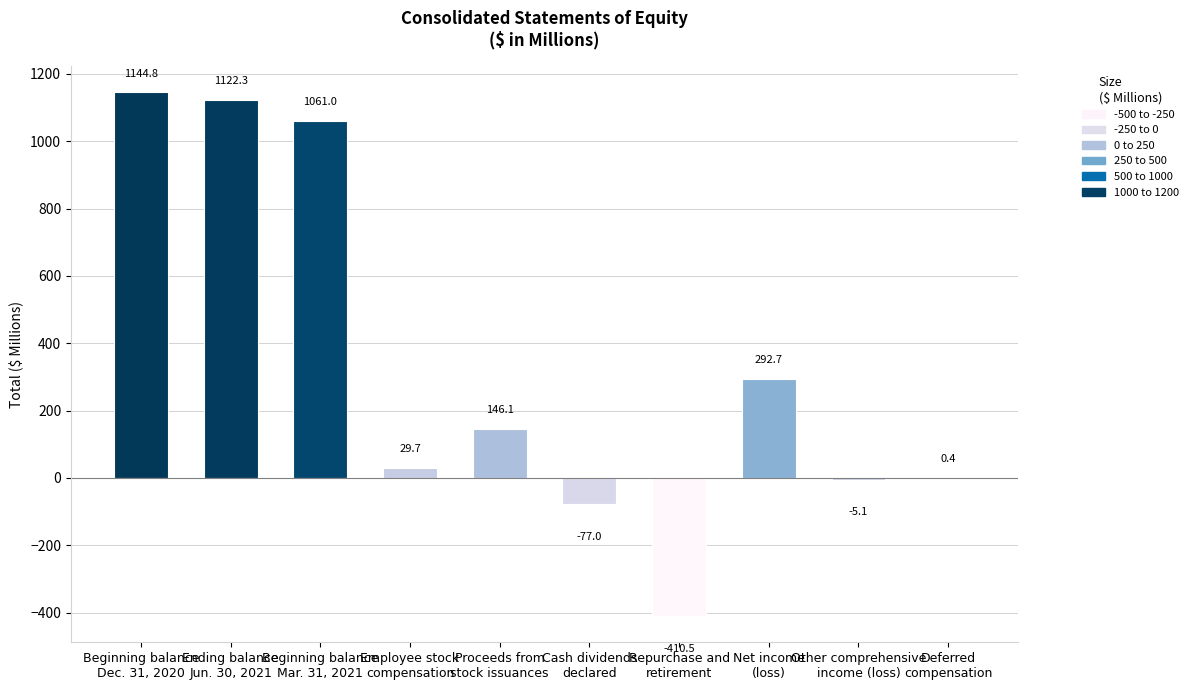

How many values are above zero?

7